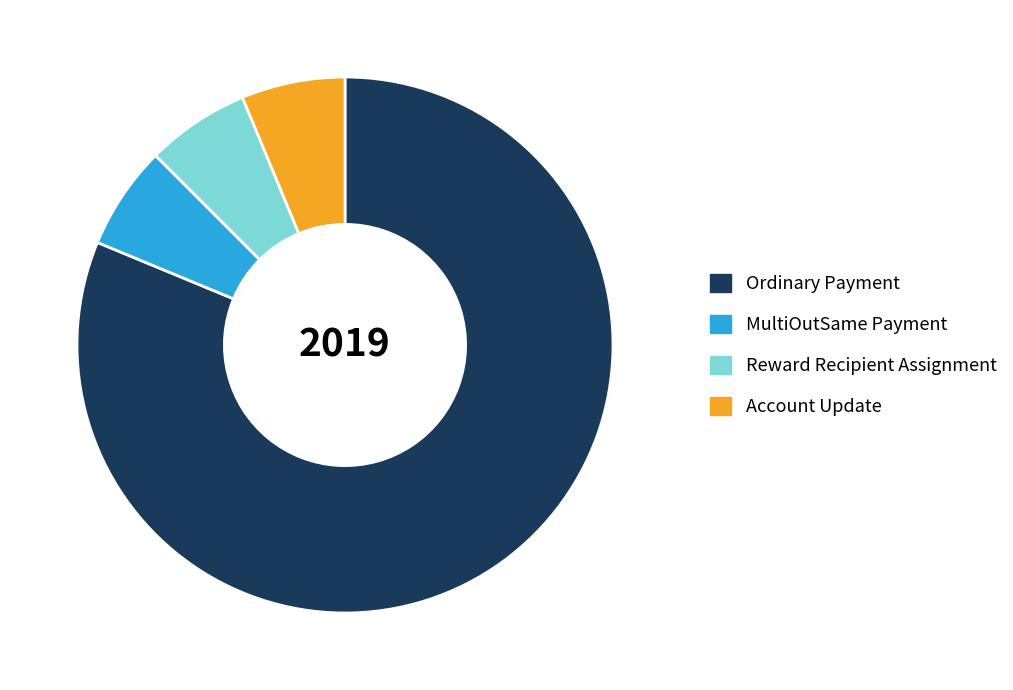

Is the sum of Account Update and Ordinary Payment greater than half?

Yes